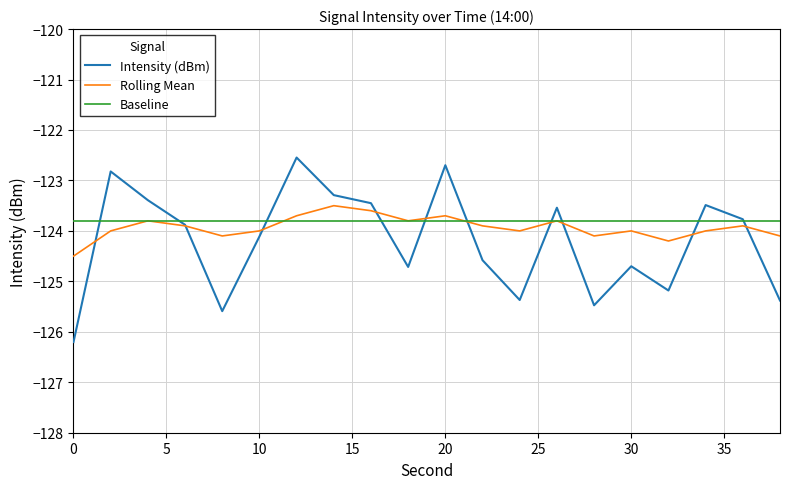

Is this an area chart (filled region under the line)?

No